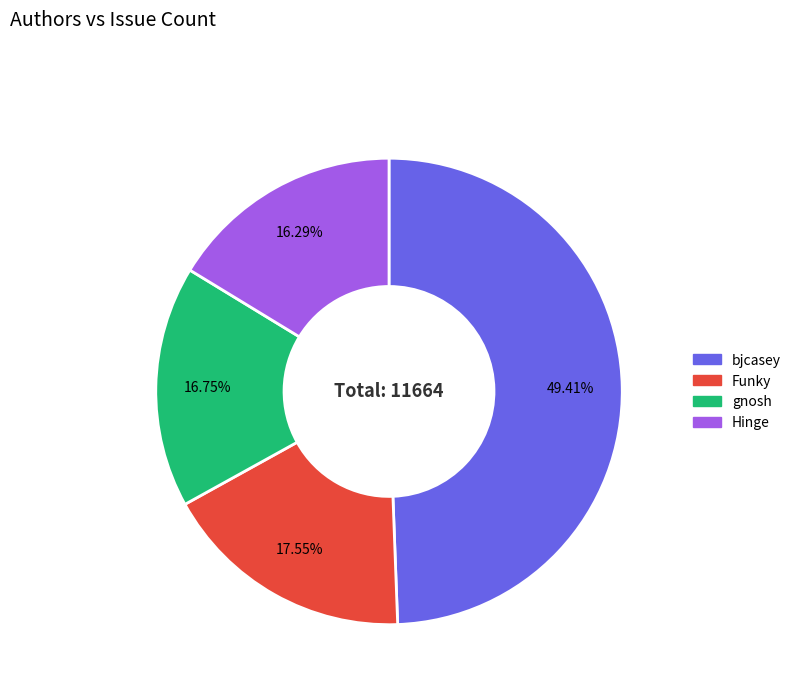

Do bjcasey and Hinge together represent more than half of the pie?

Yes